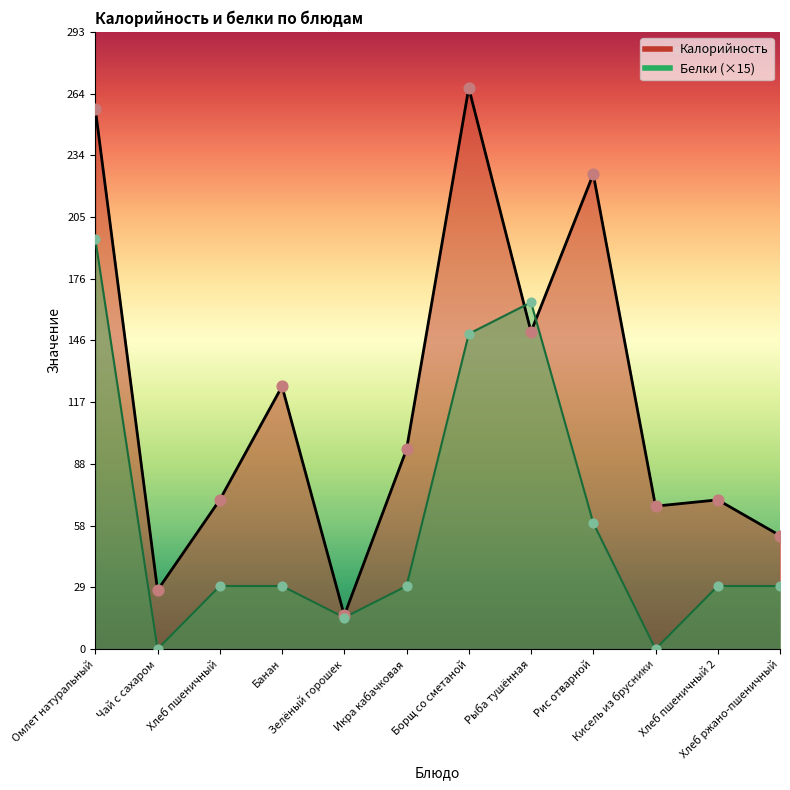

Which series has the largest total across all categories?

Калорийность